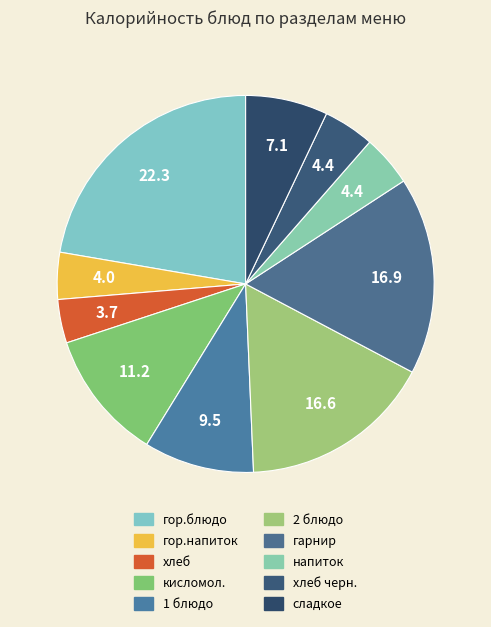

How many slices are in this pie chart?

10